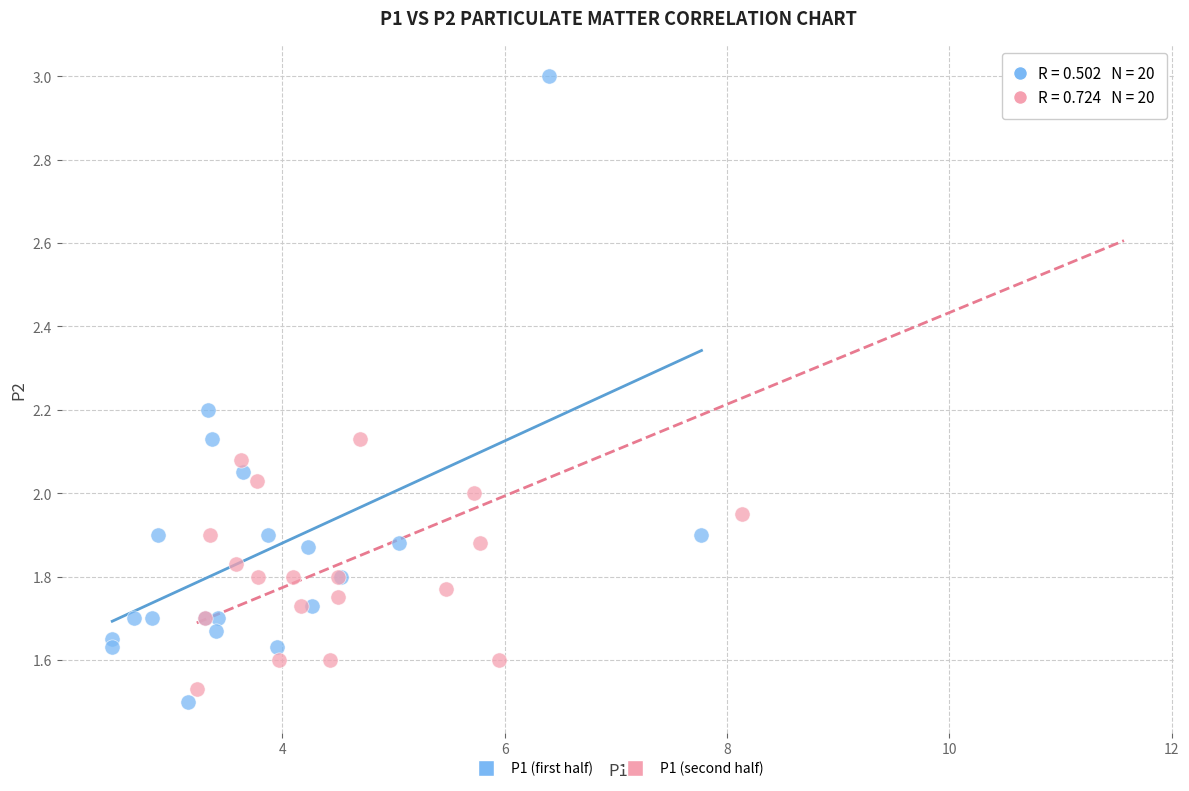

Which series contains the lowest Y value?

P1 (first half)